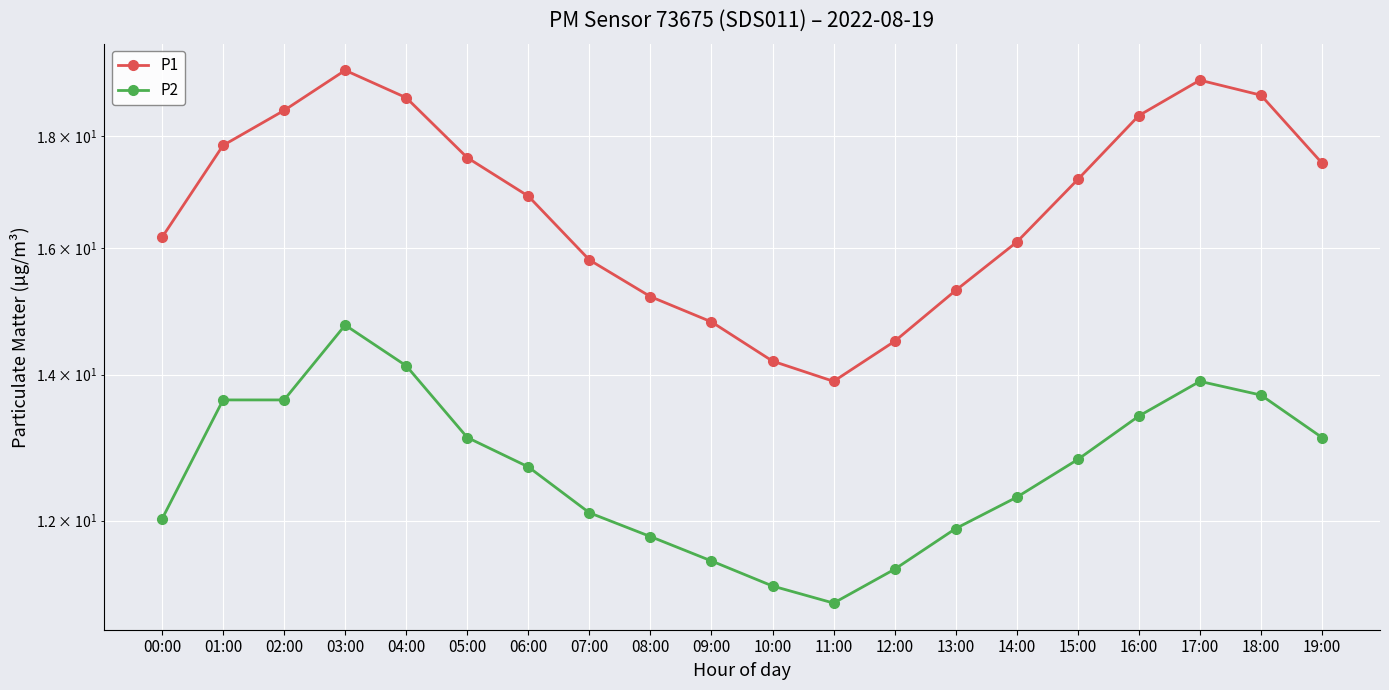

Read the P2 value at 15:00.

12.8